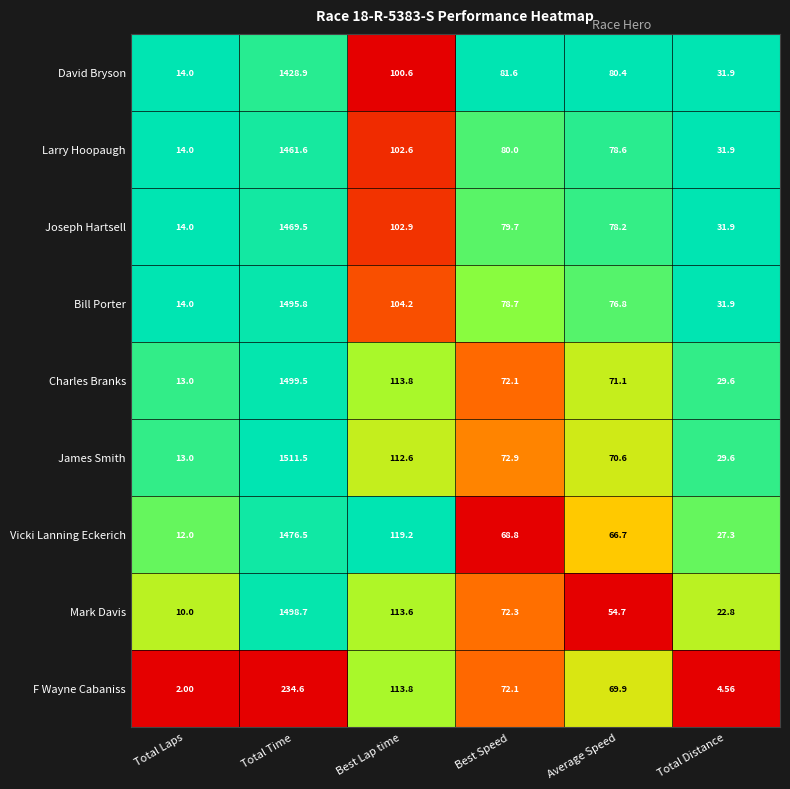

Where is Charles Branks nearest to the value 756?

Best Lap time